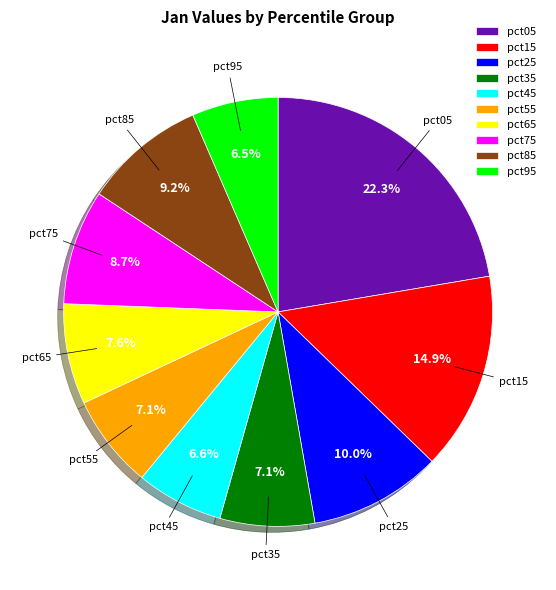

Is there a majority slice in this chart?

No